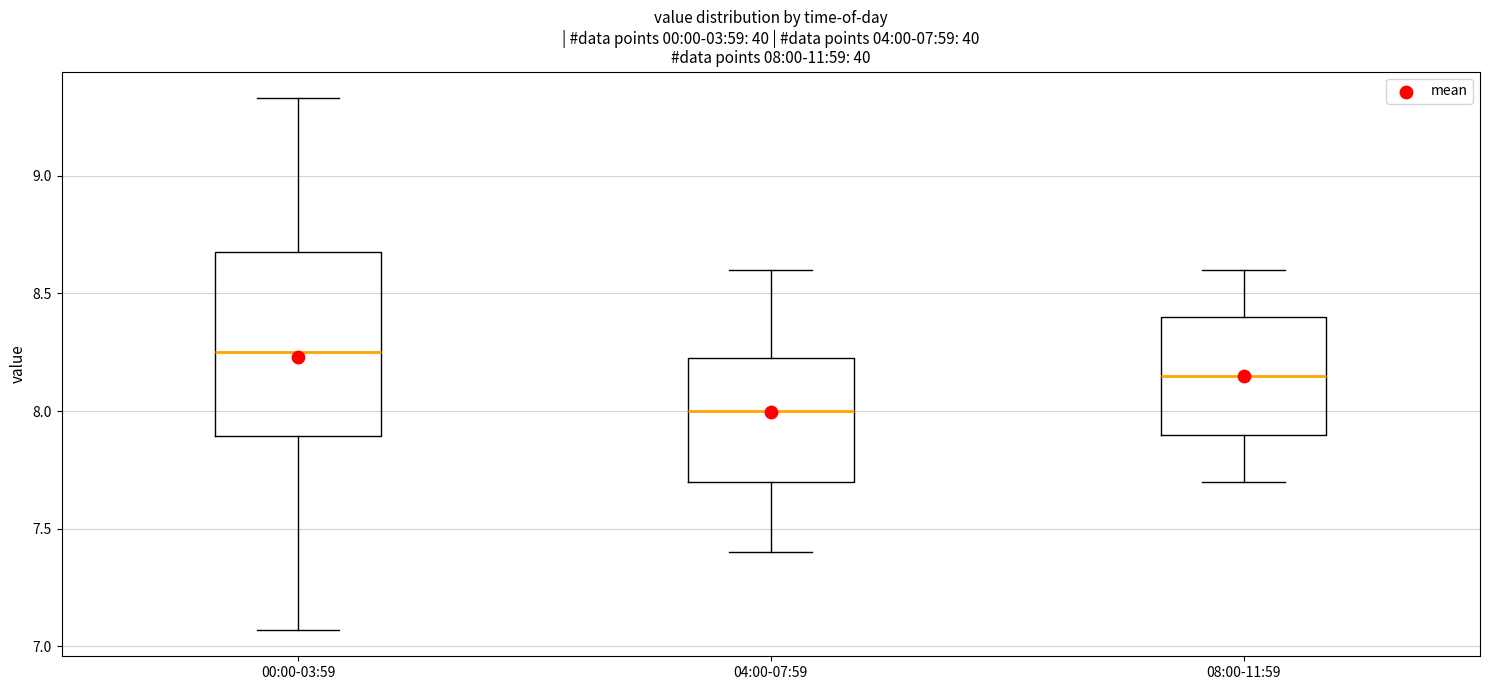

Comparing the boxes themselves (not the whiskers), which one is the tallest?

00:00-03:59